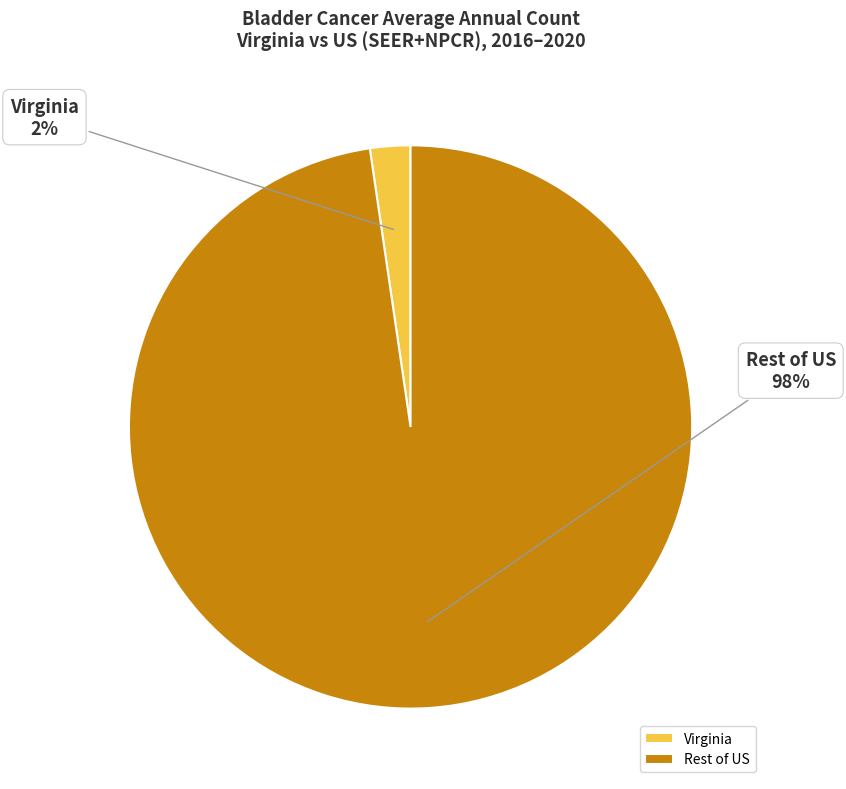

Which category has the biggest portion of the pie?

Rest of US